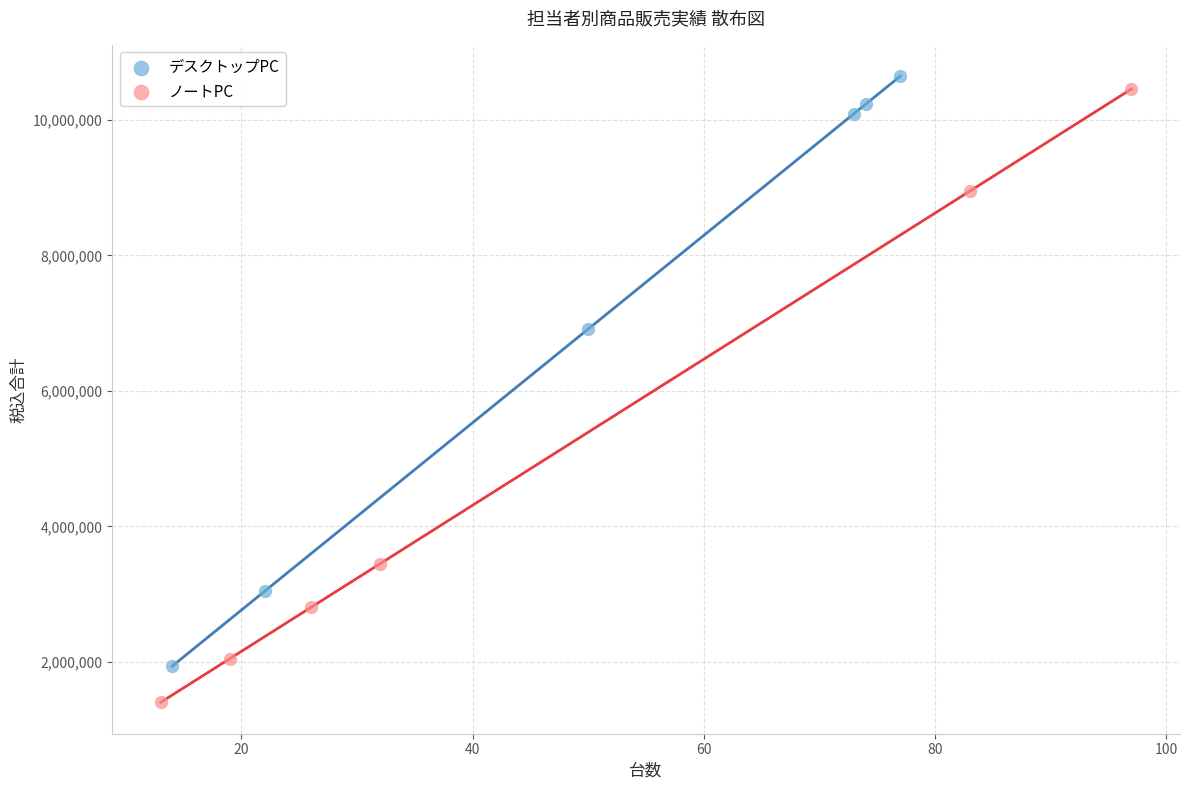

Which series reaches the minimum Y coordinate?

ノートPC